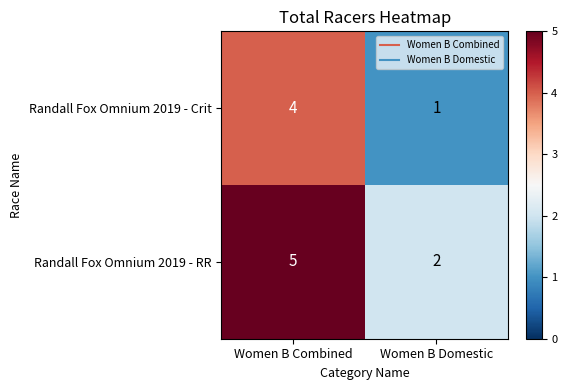

At how many categories does at least one series exceed 1?

2